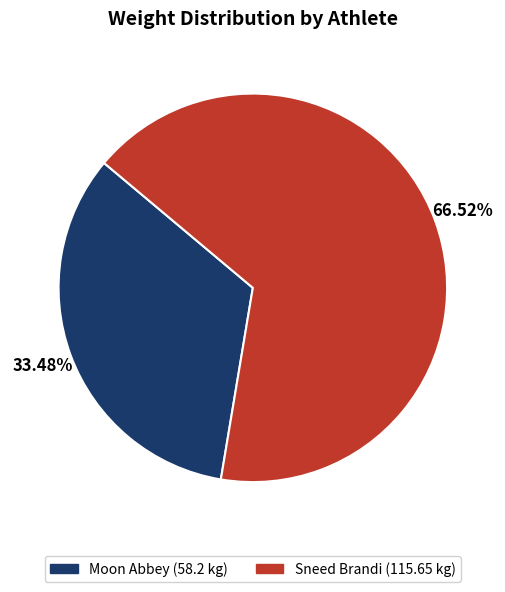

Is the sum of Sneed Brandi and Moon Abbey greater than half?

Yes